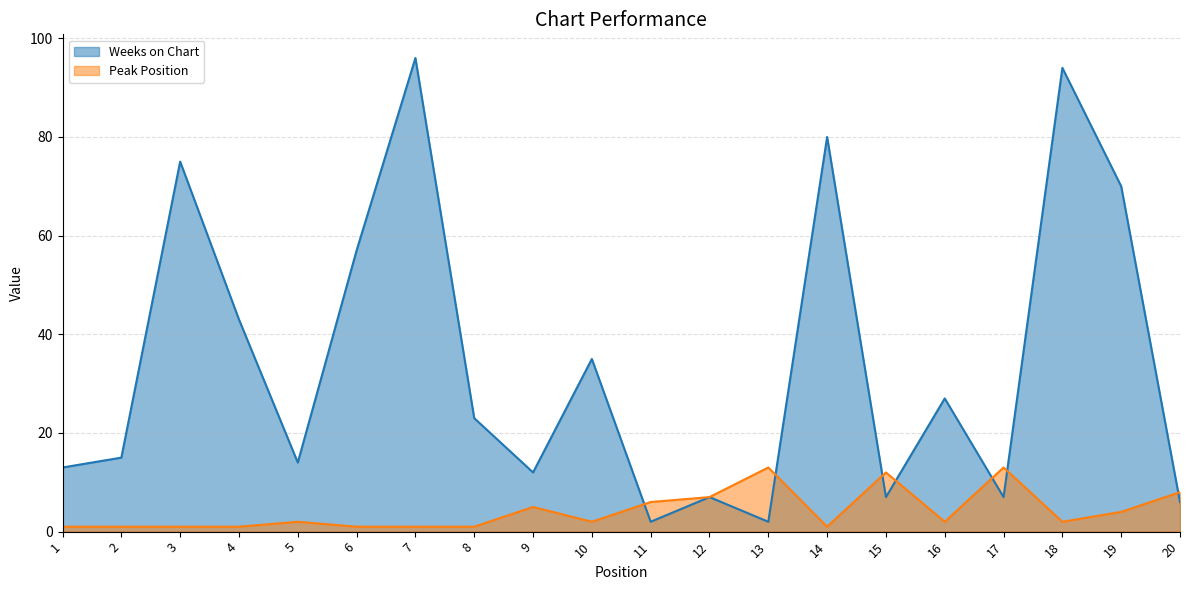

After their last crossing, which series has the higher values: Peak Position or Weeks on Chart?

Peak Position